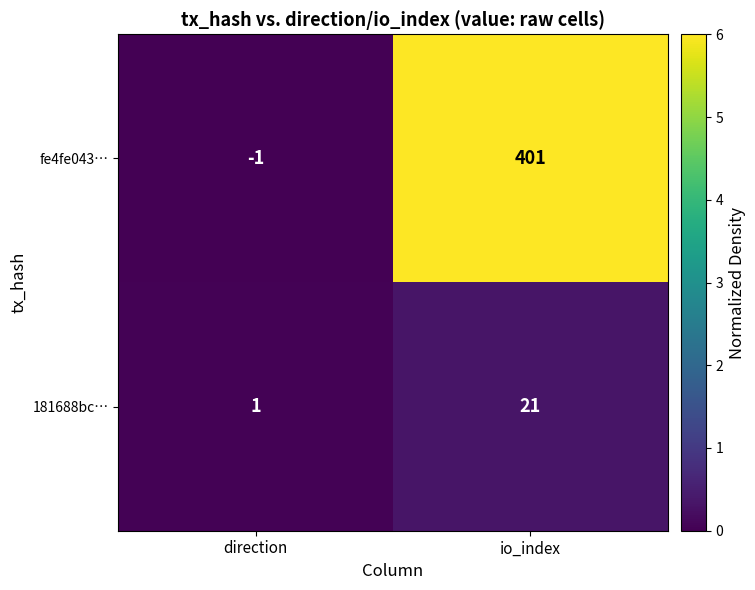

True or false: fe4fe043… has a value of -1 at direction.

True